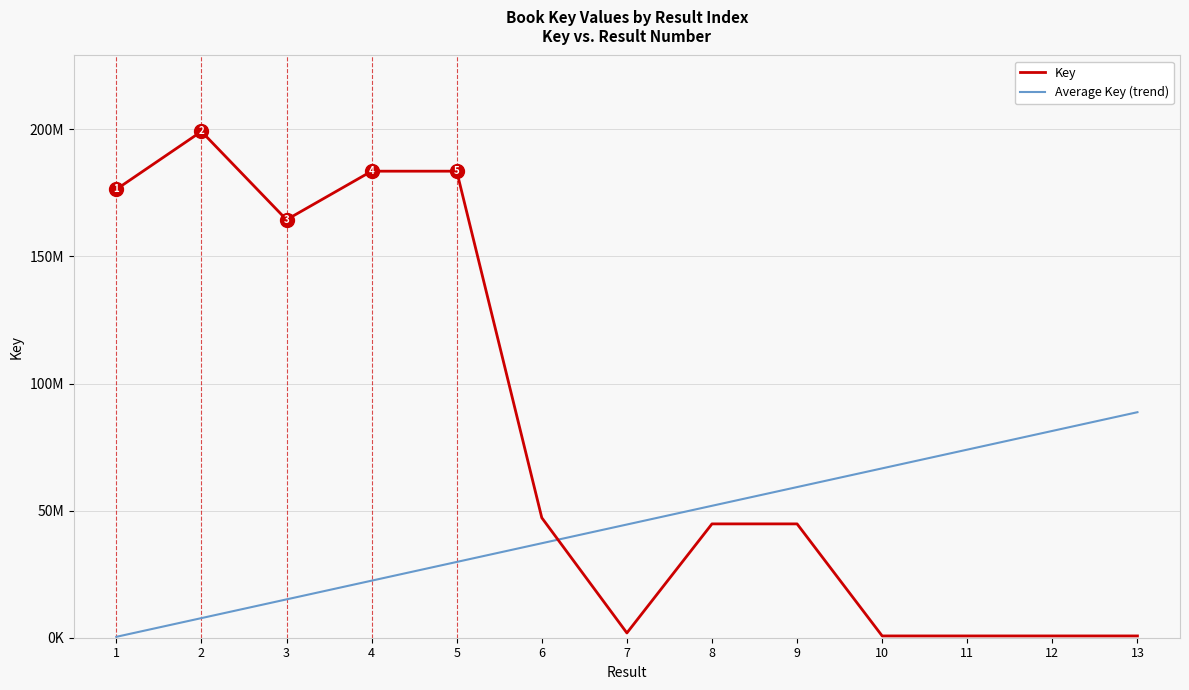

What is the lowest value of the Key series?

702980.0